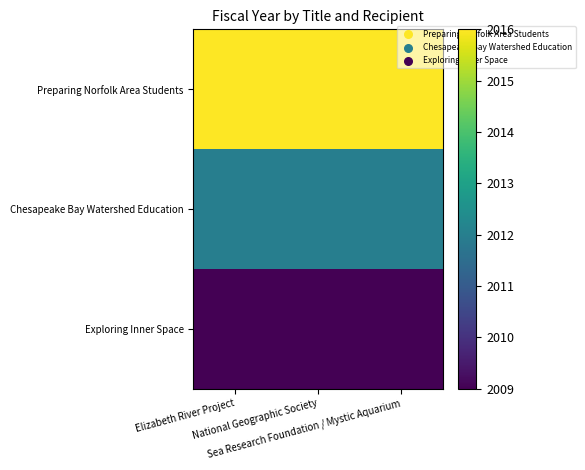

Reading left to right, what are all the values shown in this chart?

Preparing Norfolk Area Students: Elizabeth River Project=2016	National Geographic Society=2016	Sea Research Foundation / Mystic Aquarium=2016
Chesapeake Bay Watershed Education: Elizabeth River Project=2012	National Geographic Society=2012	Sea Research Foundation / Mystic Aquarium=2012
Exploring Inner Space: Elizabeth River Project=2009	National Geographic Society=2009	Sea Research Foundation / Mystic Aquarium=2009